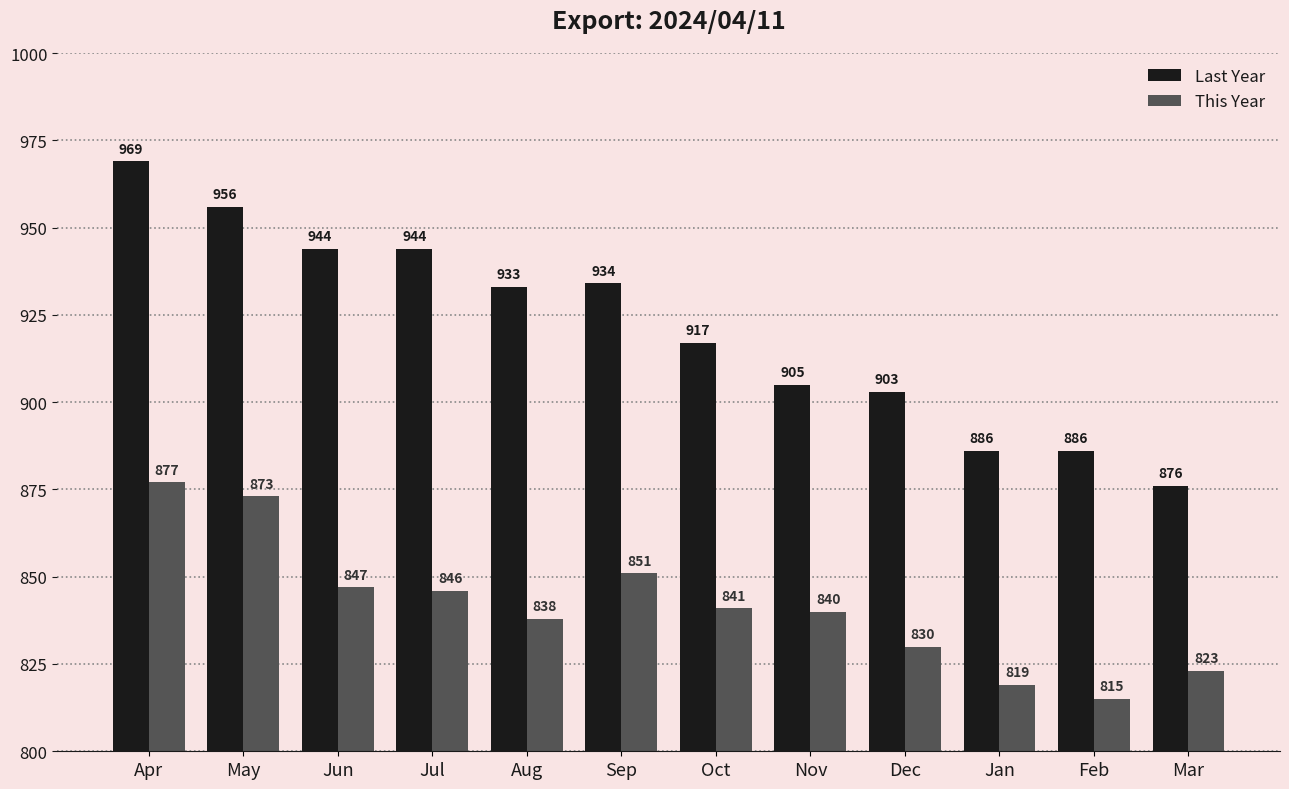

At which category is the sum across all series the highest?

Apr